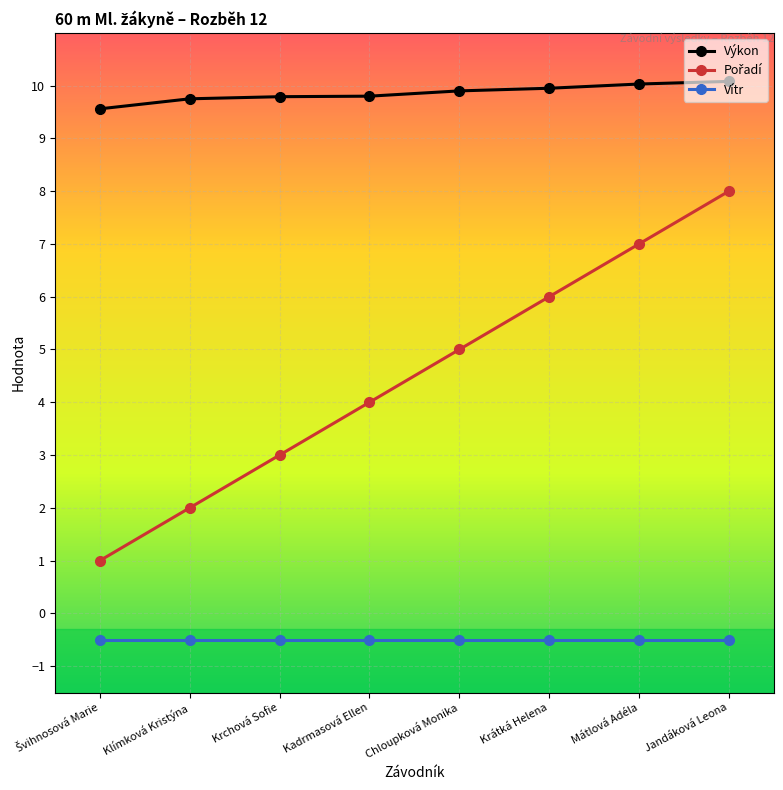

True or false: Výkon has a value of 10.1 at Jandáková Leona.

True